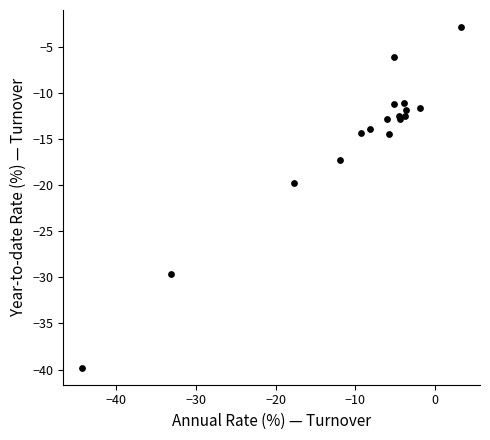

What Y value in the scatter plot is closest to -21?

-19.7